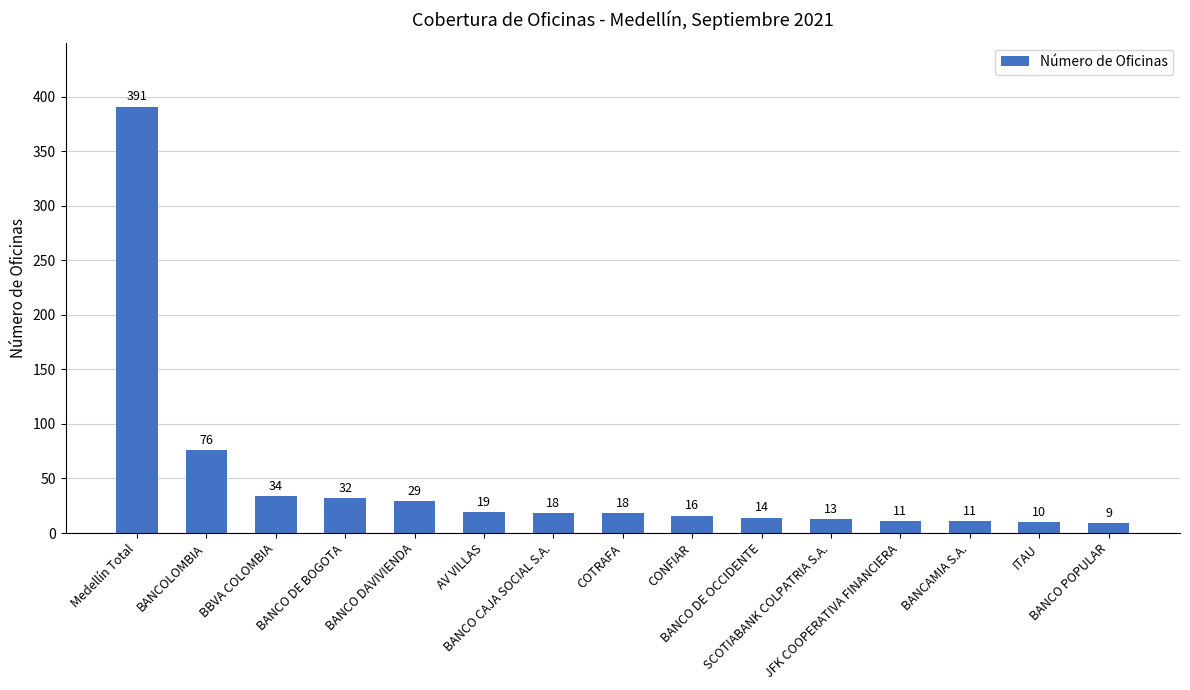

Reading right to left, what are all the values shown in this chart?

BANCO POPULAR=9	ITAU=10	BANCAMIA S.A.=11	JFK COOPERATIVA FINANCIERA=11	SCOTIABANK COLPATRIA S.A.=13	BANCO DE OCCIDENTE=14	CONFIAR=16	COTRAFA=18	BANCO CAJA SOCIAL S.A.=18	AV VILLAS=19	BANCO DAVIVIENDA=29	BANCO DE BOGOTA=32	BBVA COLOMBIA=34	BANCOLOMBIA=76	Medellín Total=391